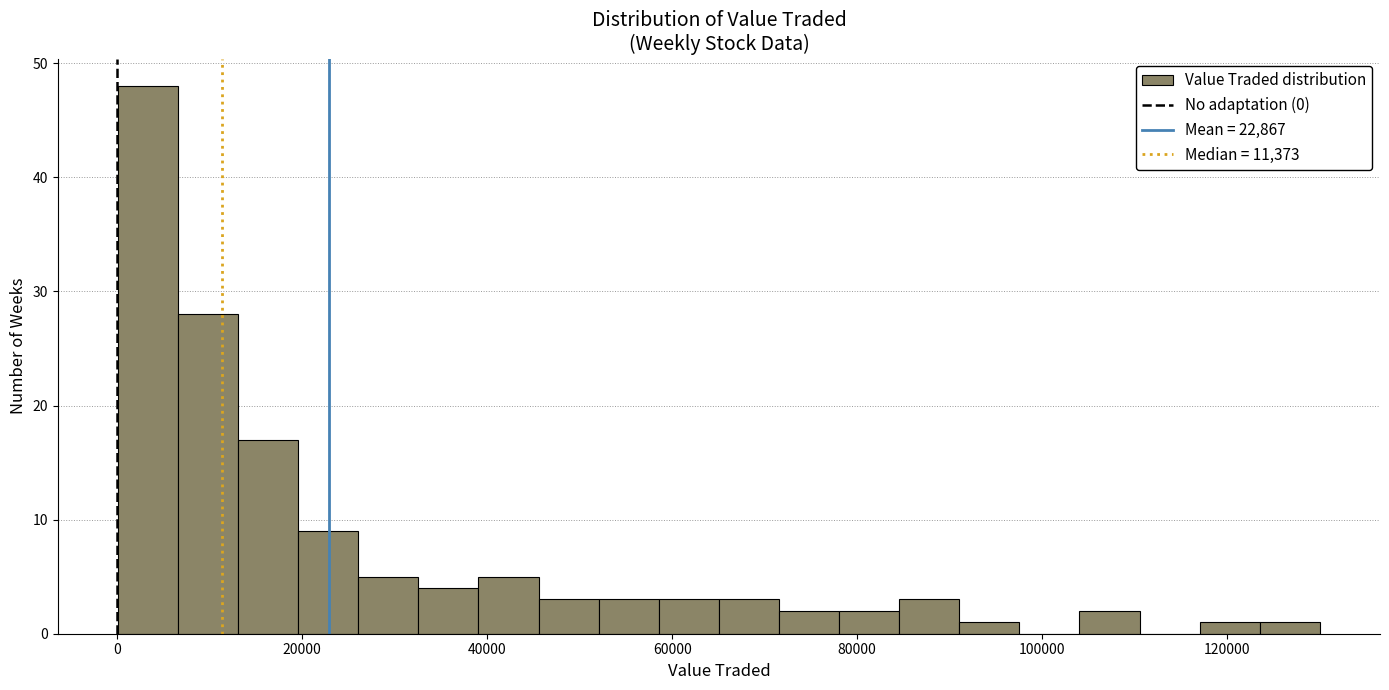

Around what value on the x-axis is the tallest bar? Give the approximate position of its centre, as read against the axis.

4000